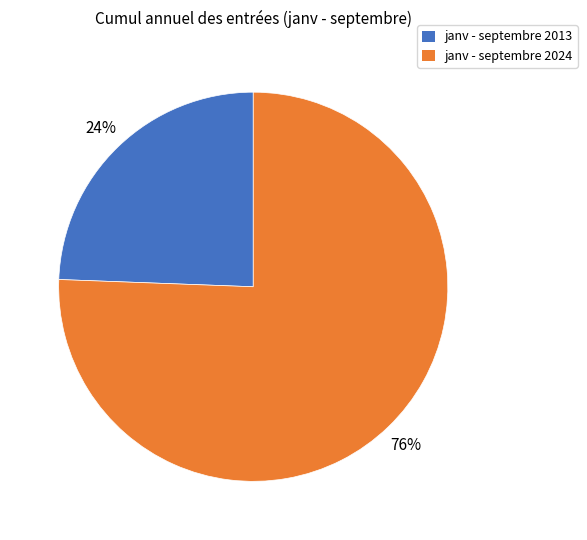

What is the smallest slice in the pie chart?

janv - septembre 2013